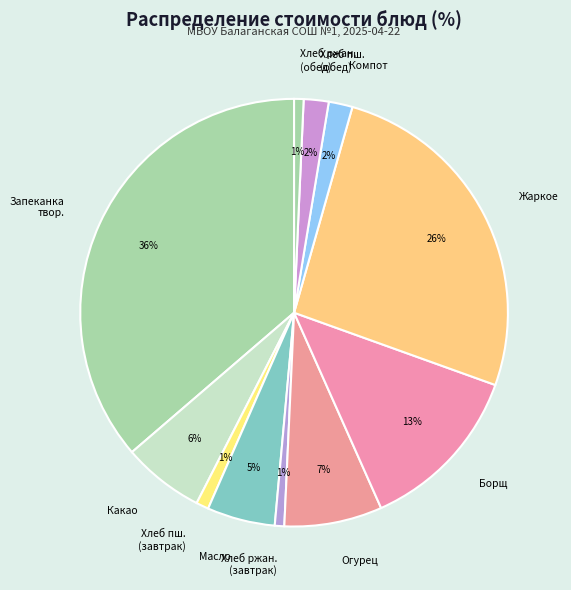

Which category has the biggest portion of the pie?

Запеканка твор.